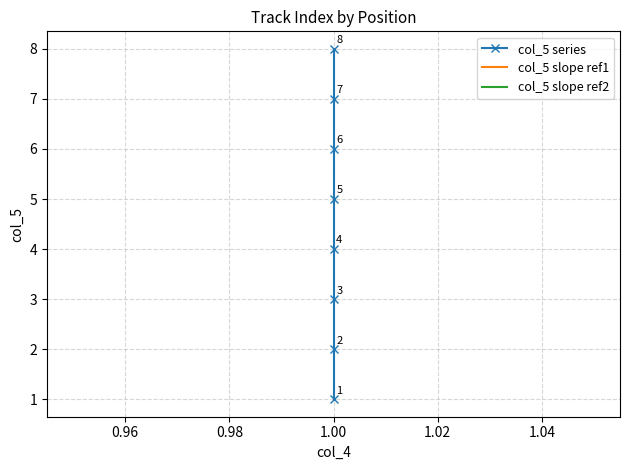

Is it true that the value at 1 is 2?

True